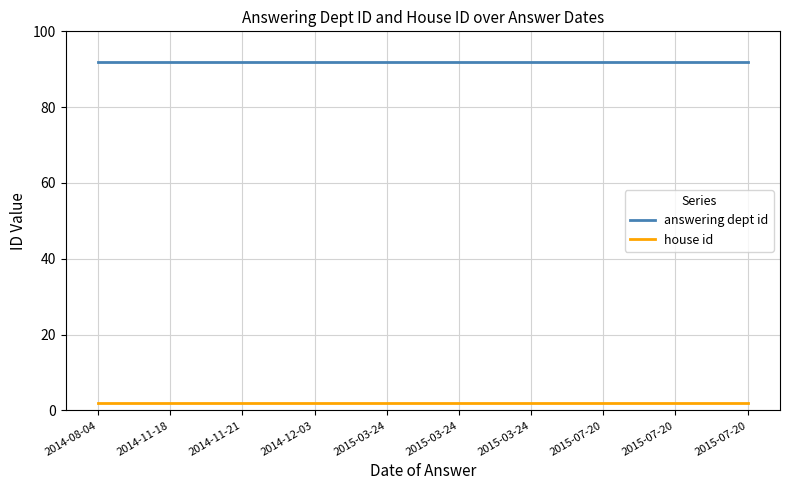

Does the chart display data point markers on the line(s)?

No